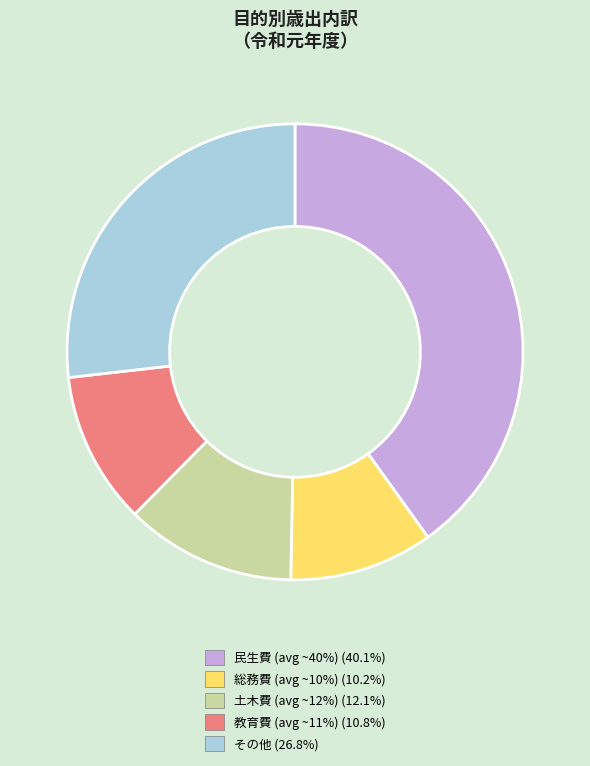

Approximately how many times larger is the value at 土木費 (avg ~12%) (12.1%) compared to その他 (26.8%)?

0.5